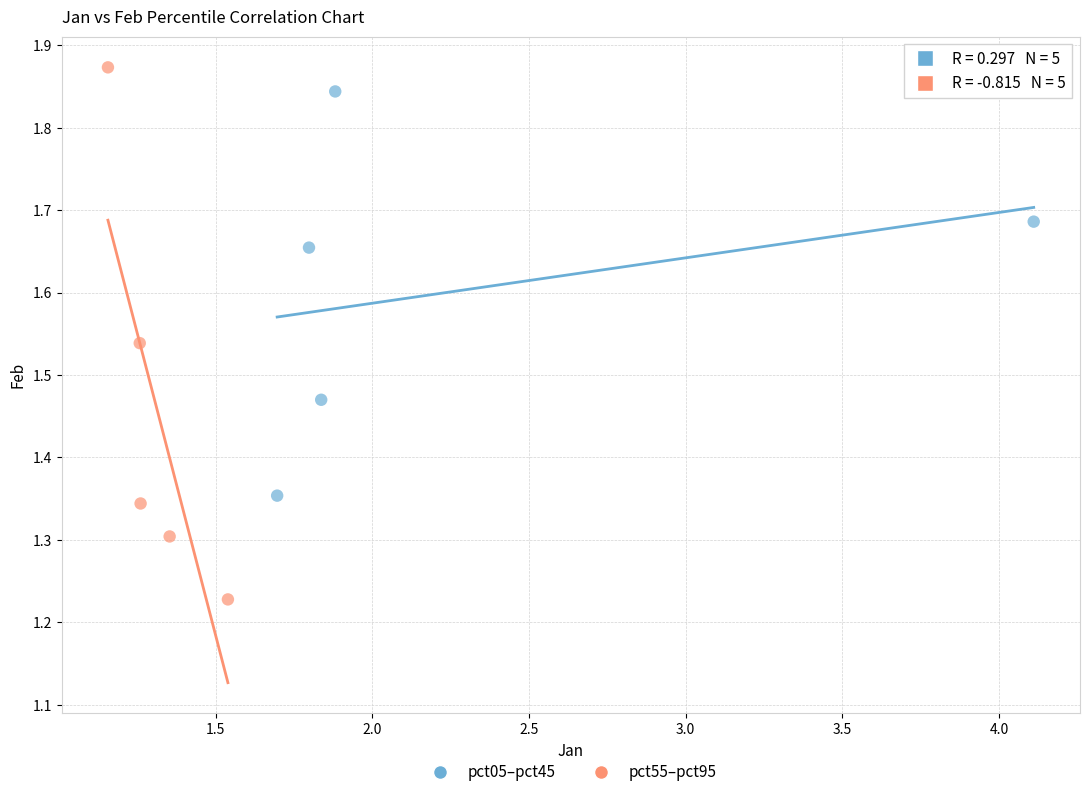

Which series has the largest Y range (max minus min)?

pct55–pct95